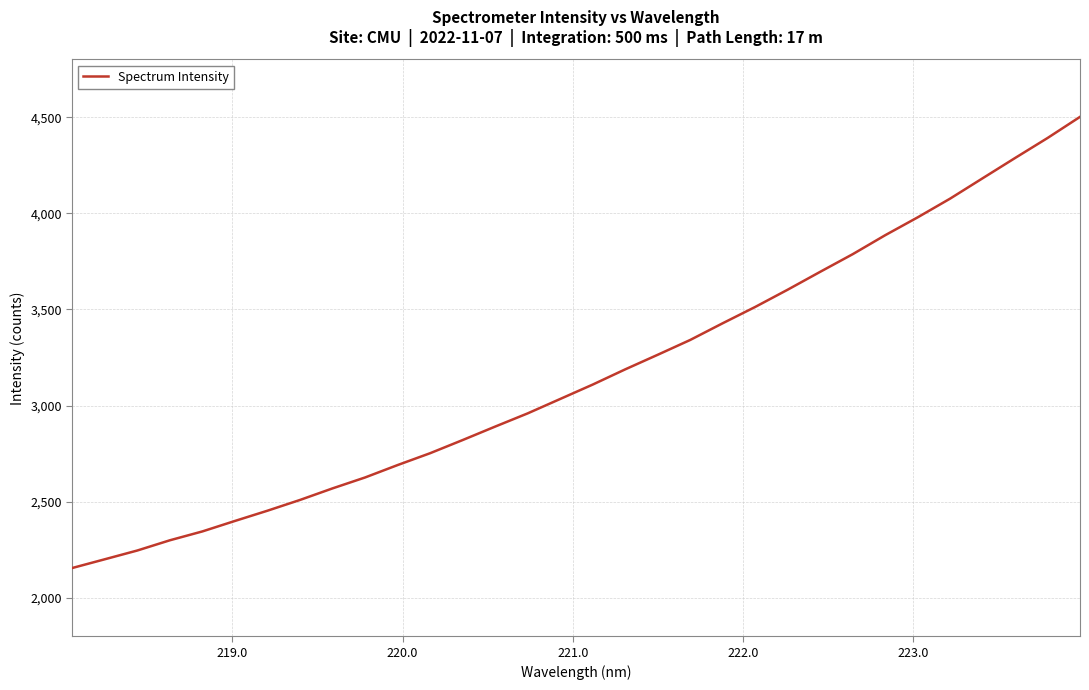

How many lines are shown in the chart?

1